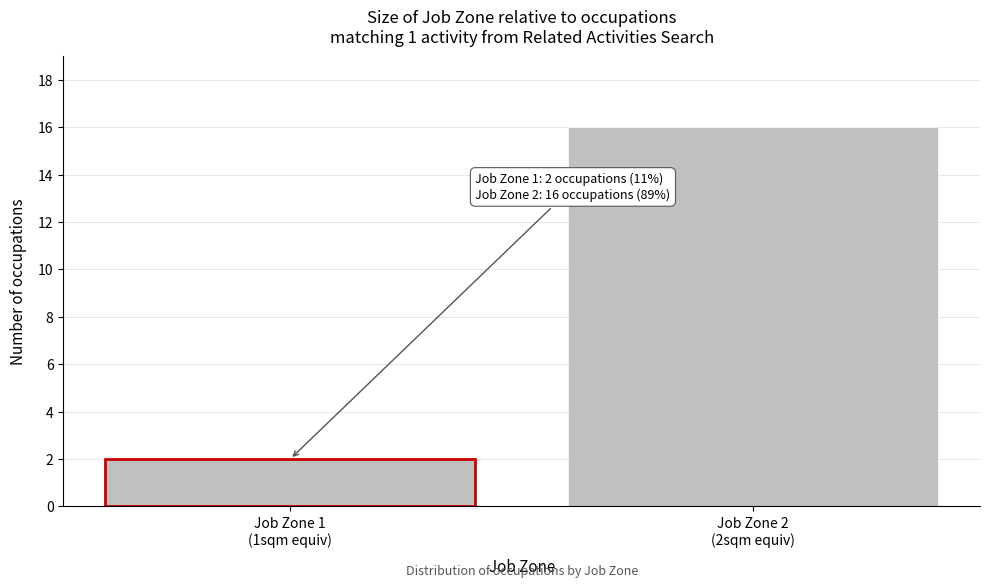

Reading left to right, list all the values displayed in this chart.

2	16